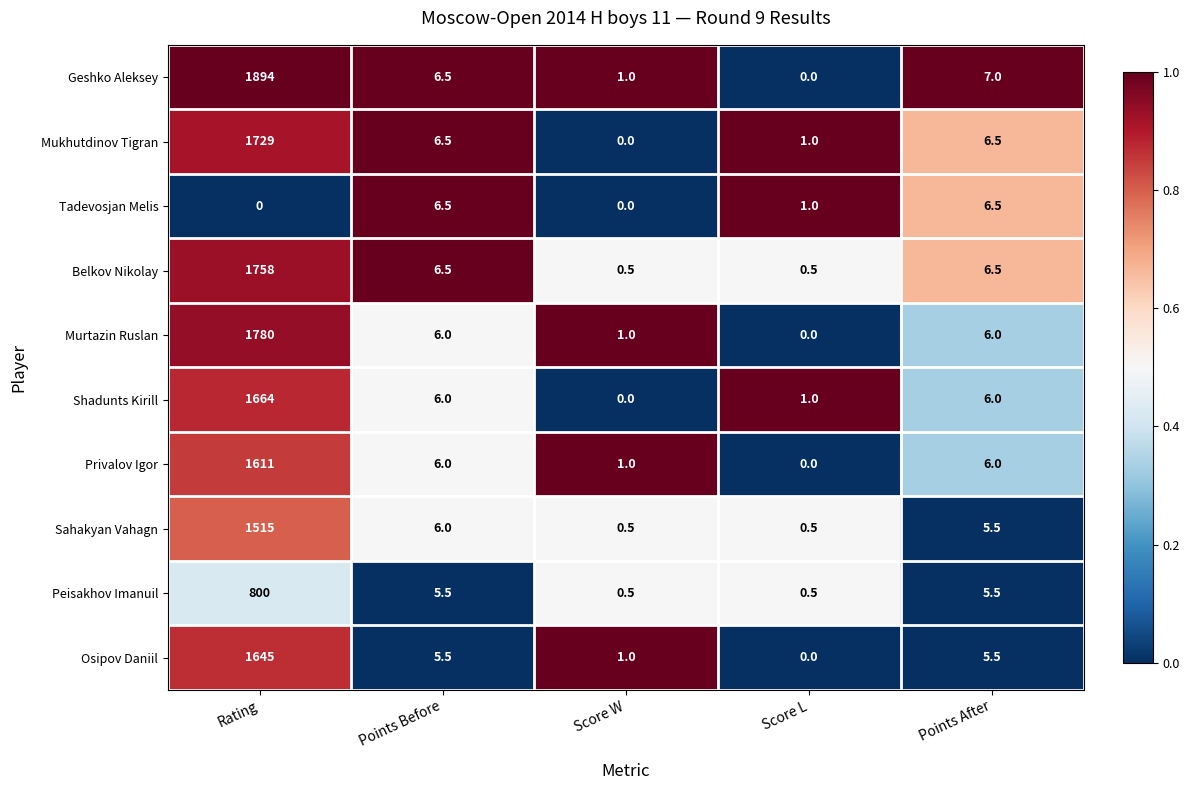

Which category has the highest value in the Geshko Aleksey series?

Rating